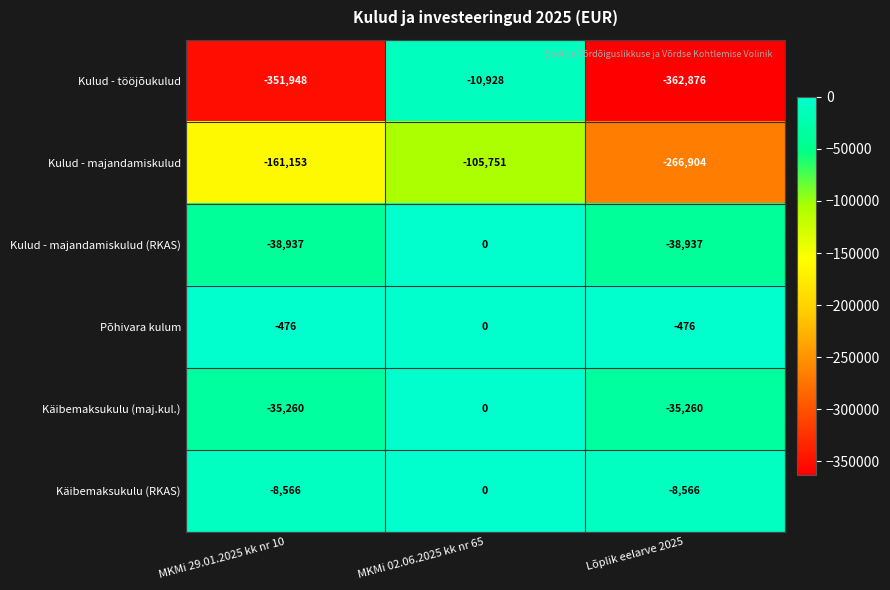

How many distinct data groups are displayed?

6